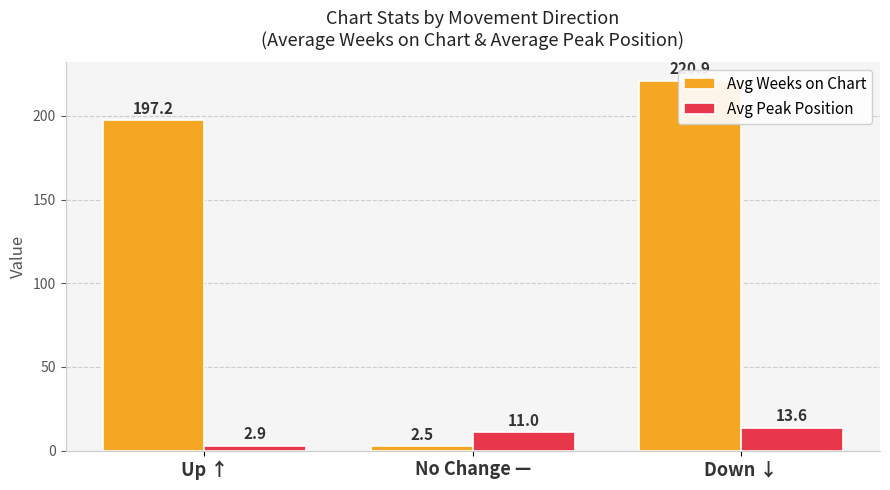

Is the value of Avg Weeks on Chart at No Change — greater than the value of Avg Peak Position at No Change —?

No